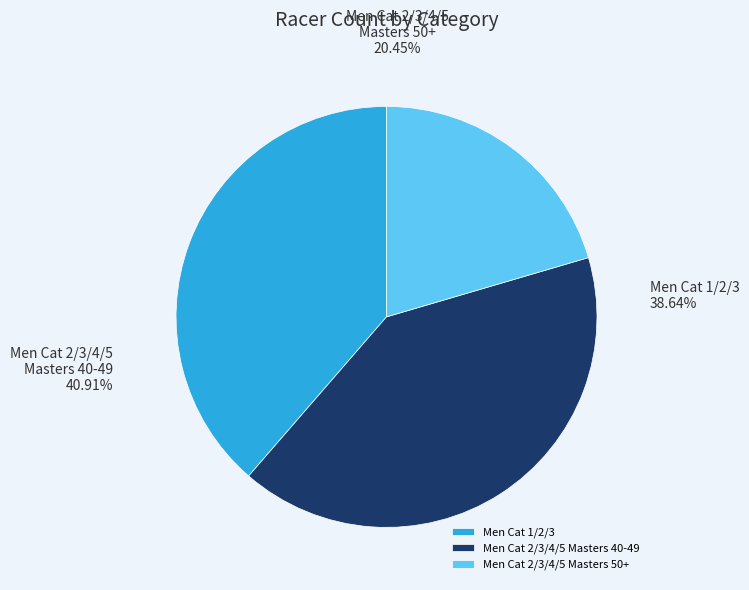

Which category has the biggest portion of the pie?

Men Cat 2/3/4/5 Masters 40-49